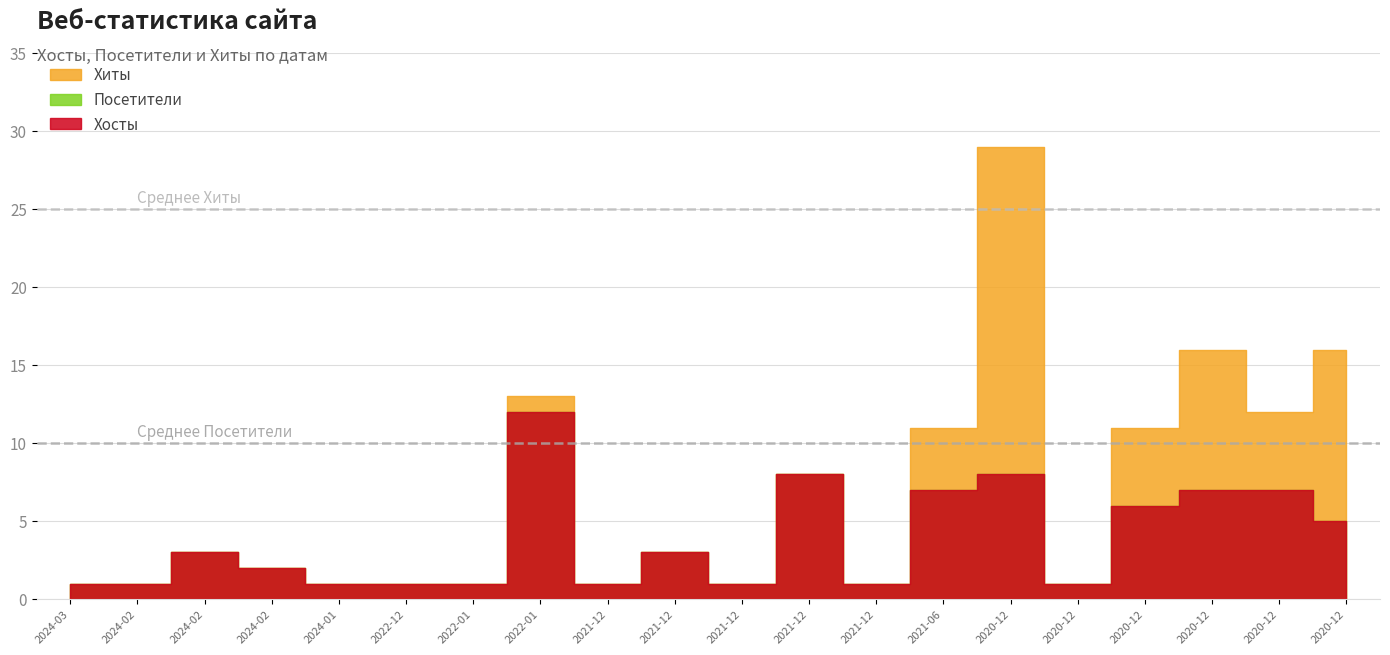

Reading left to right, extract all data points from this chart.

Хиты: 1	1	3	2	1	1	1	13	1	3	1	8	1	11	29	1	11	16	12	16
Посетители: 1	1	3	2	1	1	1	12	1	3	1	8	1	7	8	1	6	7	7	5
Хосты: 1	1	3	2	1	1	1	12	1	3	1	8	1	7	8	1	6	7	7	5